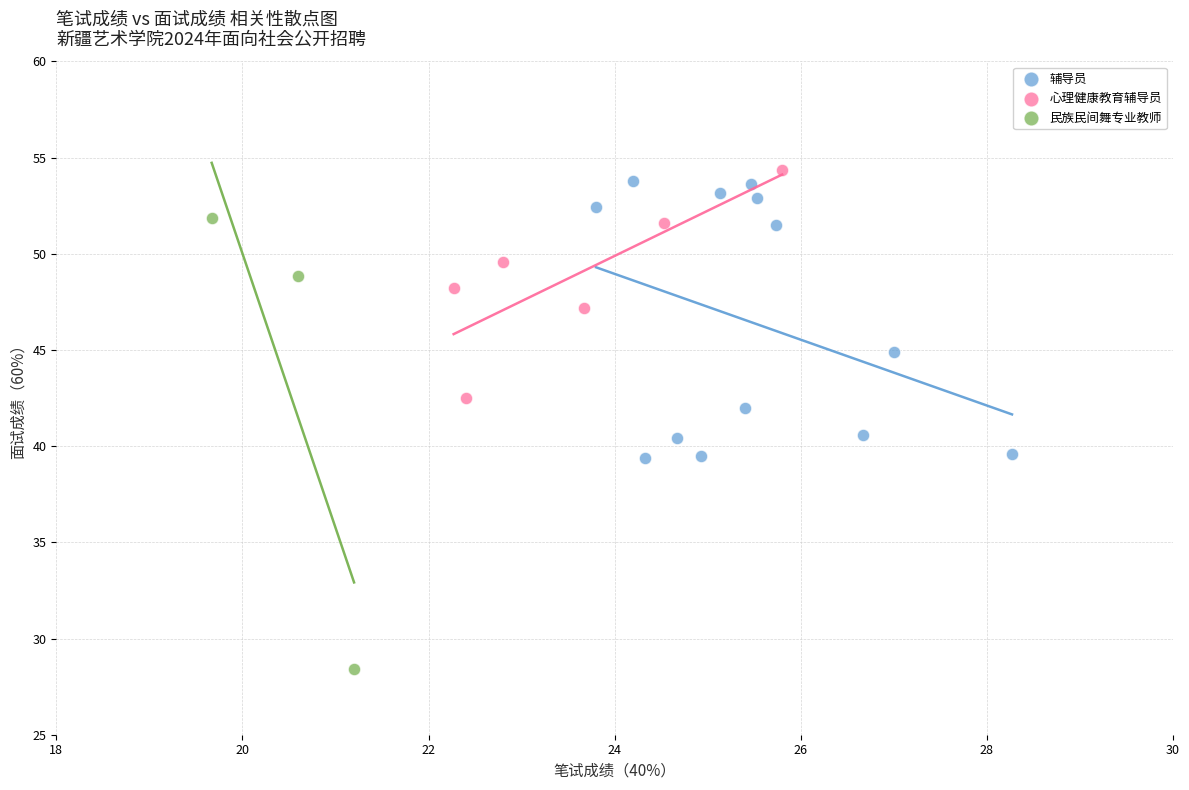

Which series has the widest spread of Y values?

民族民间舞专业教师